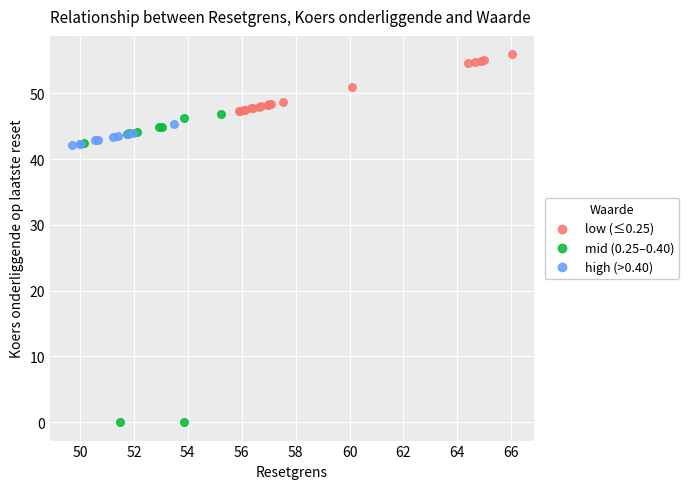

Which series contains the lowest Y value?

mid (0.25–0.40)